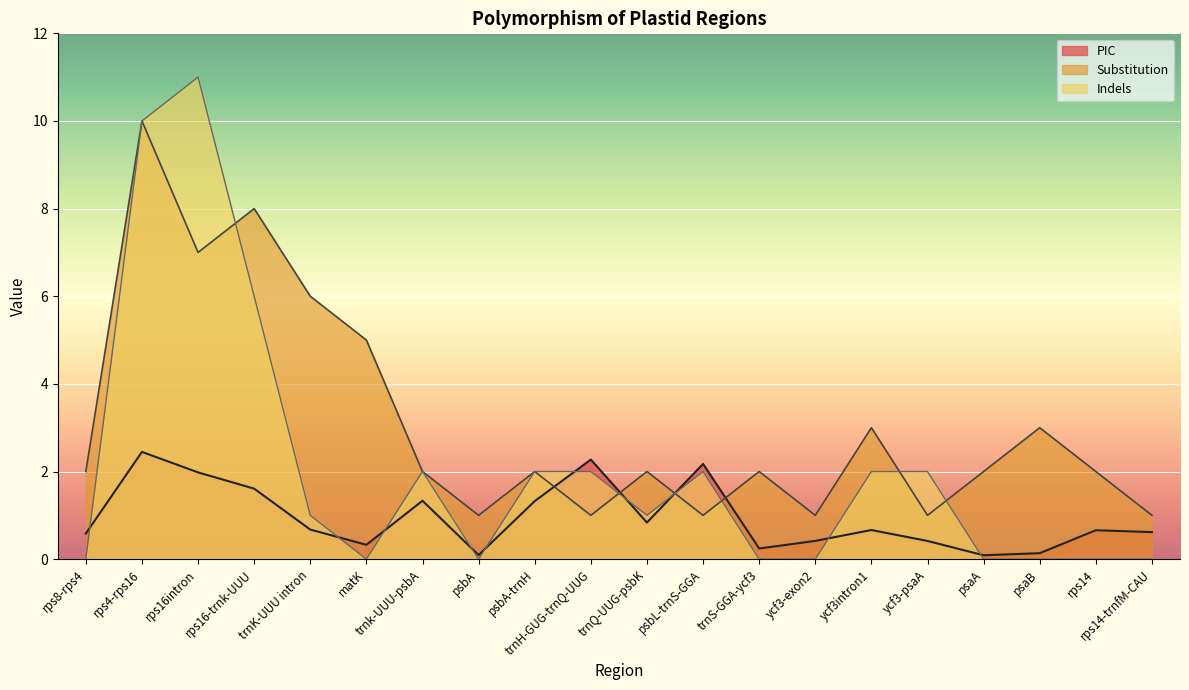

Rank the series at rps16-trnk-UUU from lowest to highest value.

PIC, Indels, Substitution